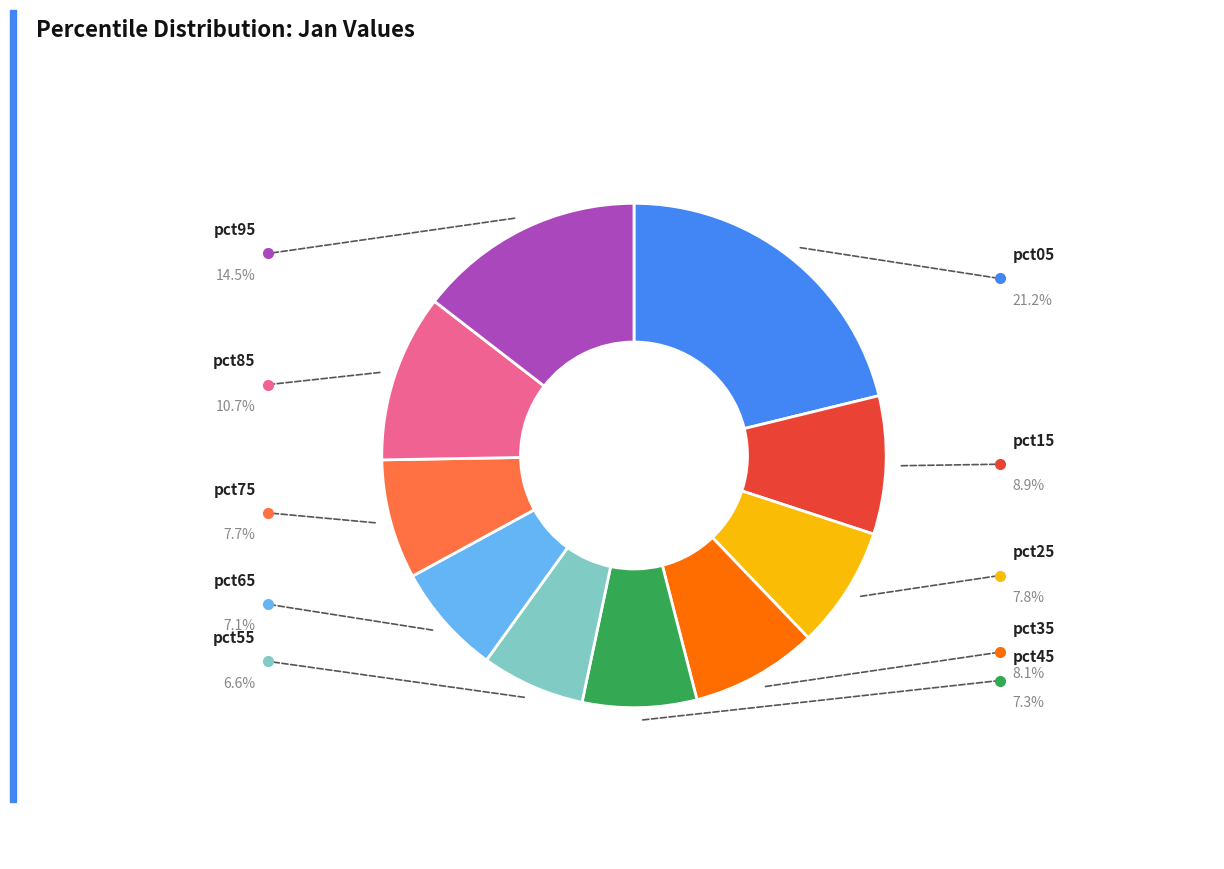

Does any single category account for the majority?

No